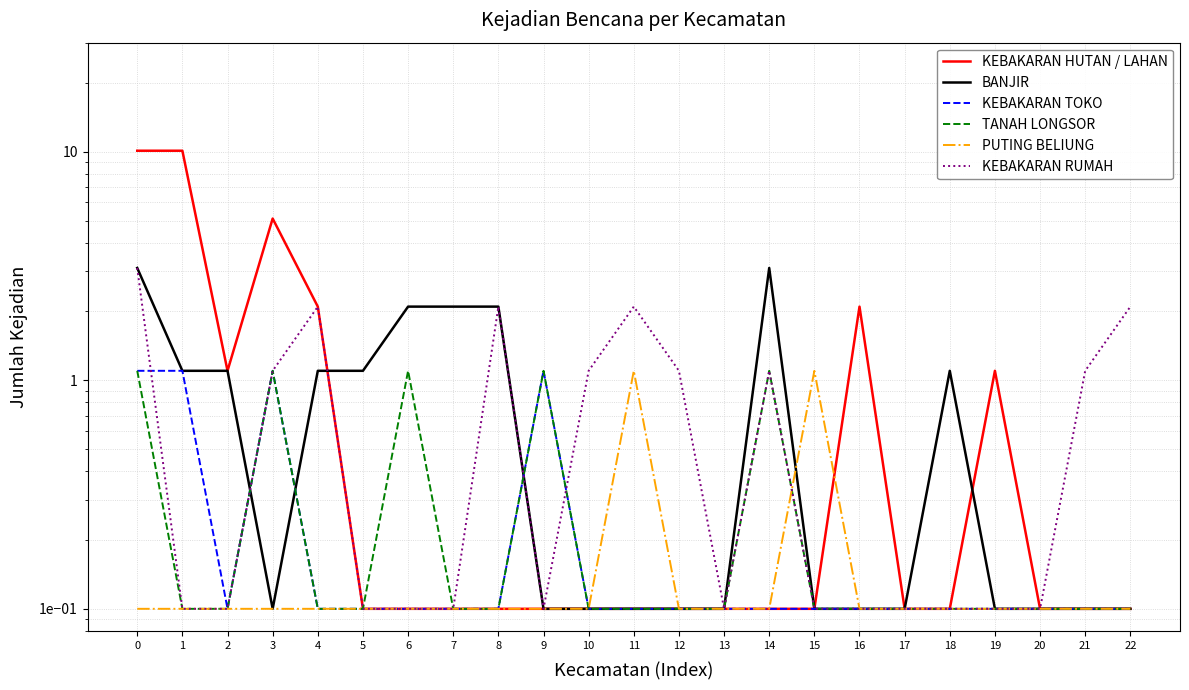

What is the value of the KEBAKARAN HUTAN / LAHAN point at the 1st from the left?

10.1